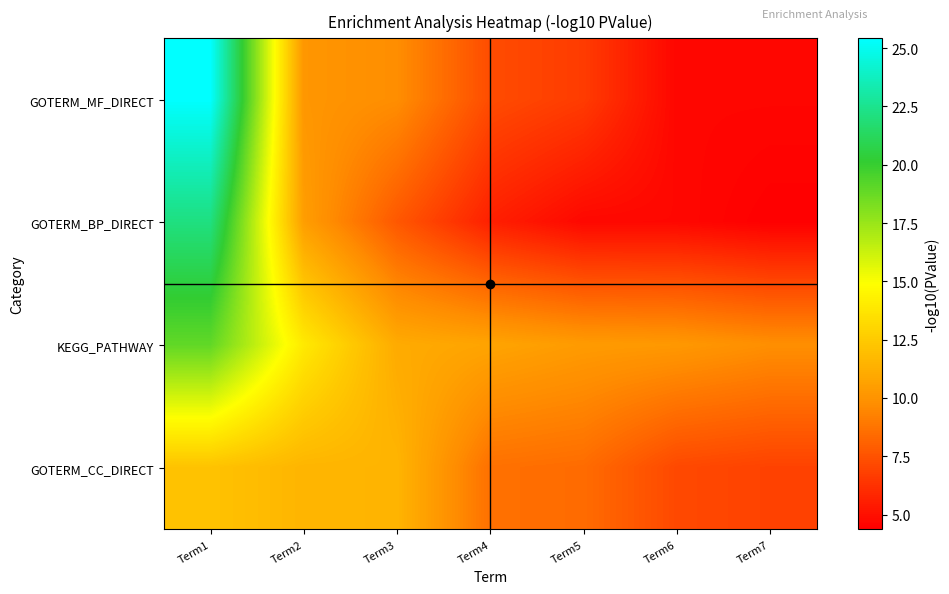

What is the smallest value displayed?

4.4